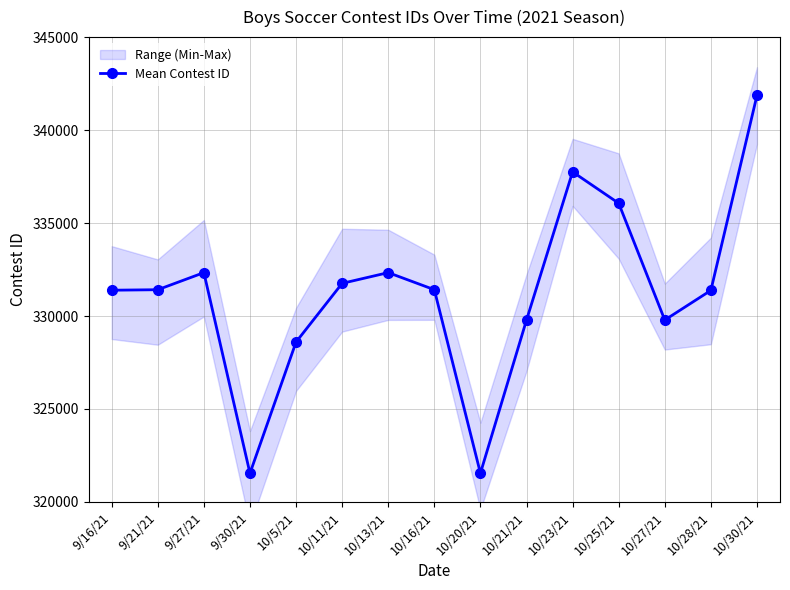

Is it true that the value at 10/5/21 is 328601?

True